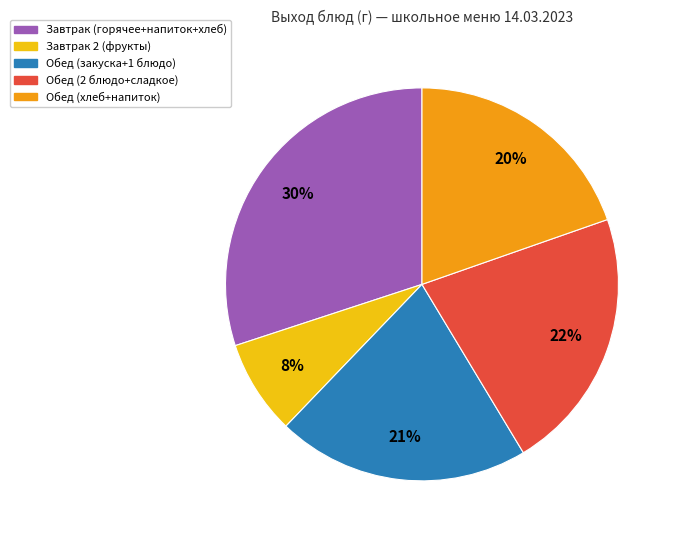

Does any single category account for the majority?

No